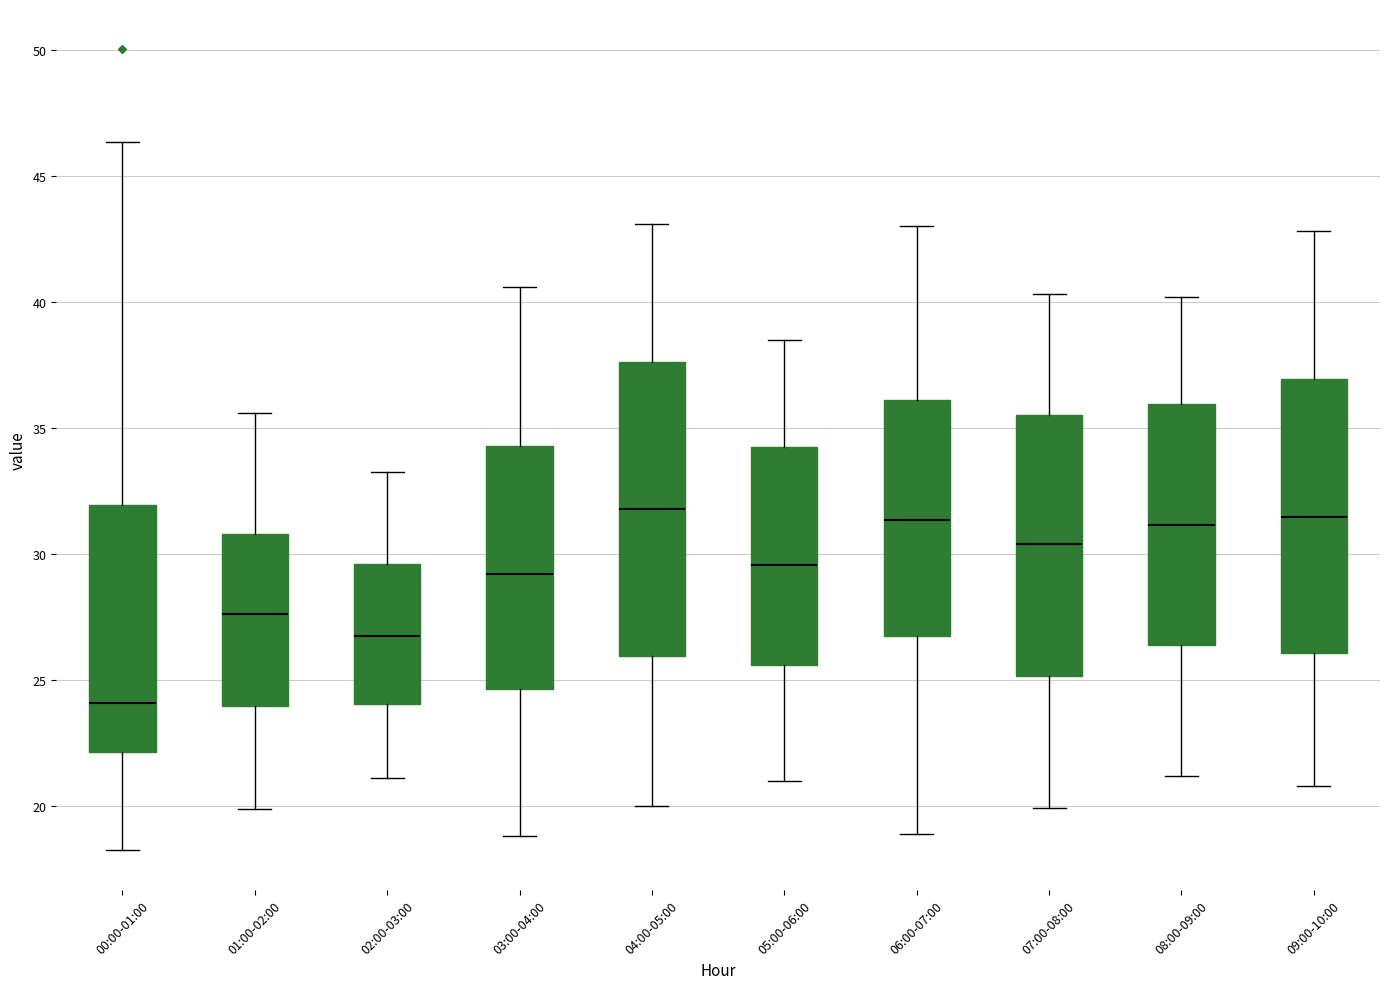

Reading left to right, transcribe this box plot: for each box, give where its median line is, the range the box spans, and where its two whiskers end, as read against the y-axis. The values are not printed on the chart, so give them approximately, as read against the axis.

00:00-01:00: median 24.0, box 22.0 to 32.0, whiskers 18.5 to 46.5
01:00-02:00: median 27.5, box 24.0 to 31.0, whiskers 20.0 to 35.5
02:00-03:00: median 27.0, box 24.0 to 29.5, whiskers 21.0 to 33.5
03:00-04:00: median 29.0, box 24.5 to 34.5, whiskers 19.0 to 40.5
04:00-05:00: median 32.0, box 26.0 to 37.5, whiskers 20.0 to 43.0
05:00-06:00: median 29.5, box 25.5 to 34.5, whiskers 21.0 to 38.5
06:00-07:00: median 31.5, box 26.5 to 36.0, whiskers 19.0 to 43.0
07:00-08:00: median 30.5, box 25.0 to 35.5, whiskers 20.0 to 40.5
08:00-09:00: median 31.0, box 26.5 to 36.0, whiskers 21.0 to 40.0
09:00-10:00: median 31.5, box 26.0 to 37.0, whiskers 21.0 to 43.0